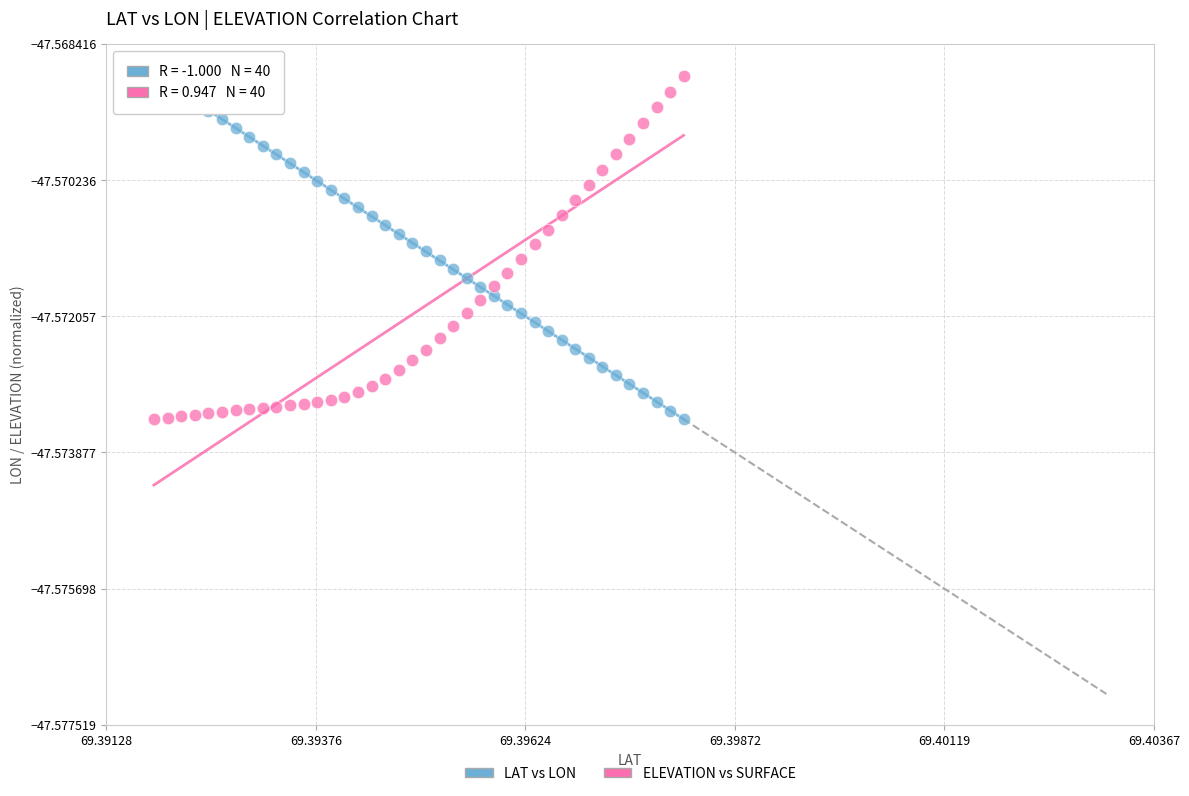

What are all the series names shown in the legend?

LAT vs LON, ELEVATION vs SURFACE